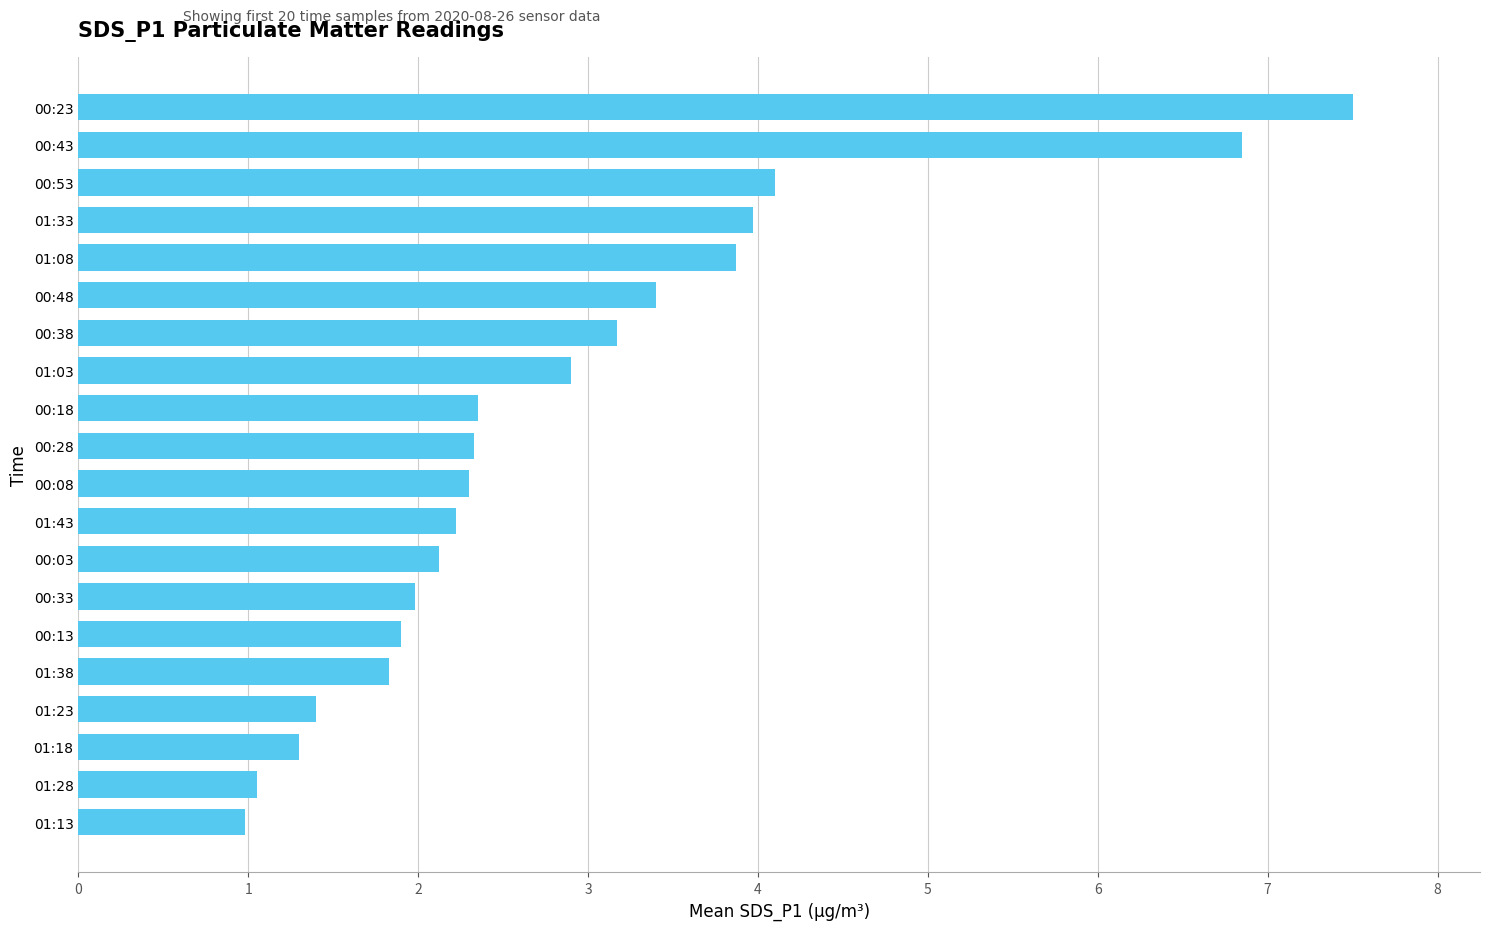

Which has a higher value, 01:18 or 00:03?

00:03